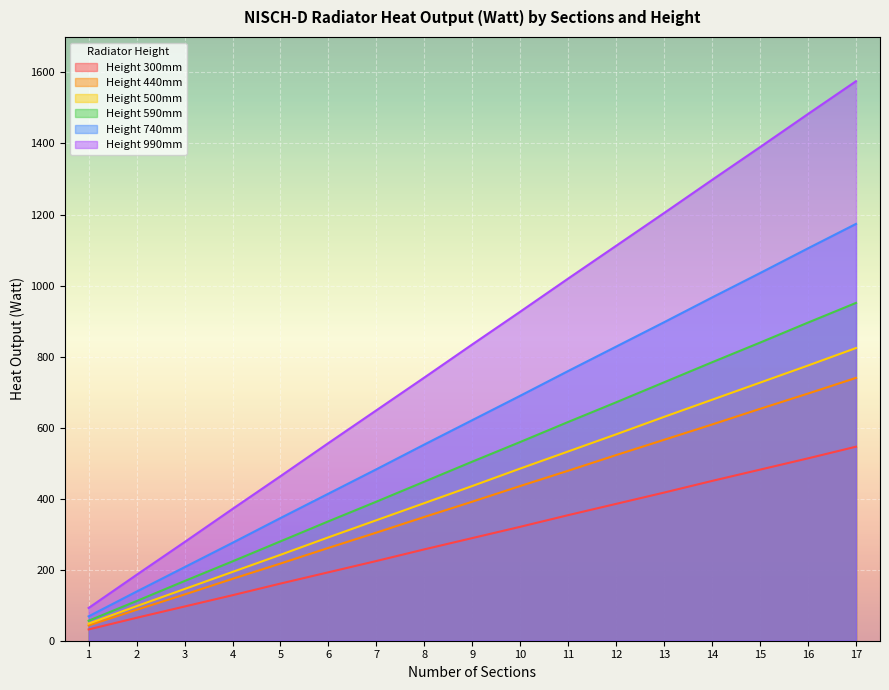

How many data points in Height 990mm are less than 834?

8